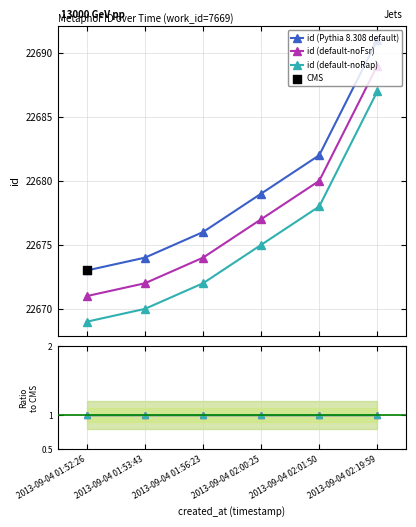

Which series has the largest total across all categories?

id (Pythia 8.308 default)